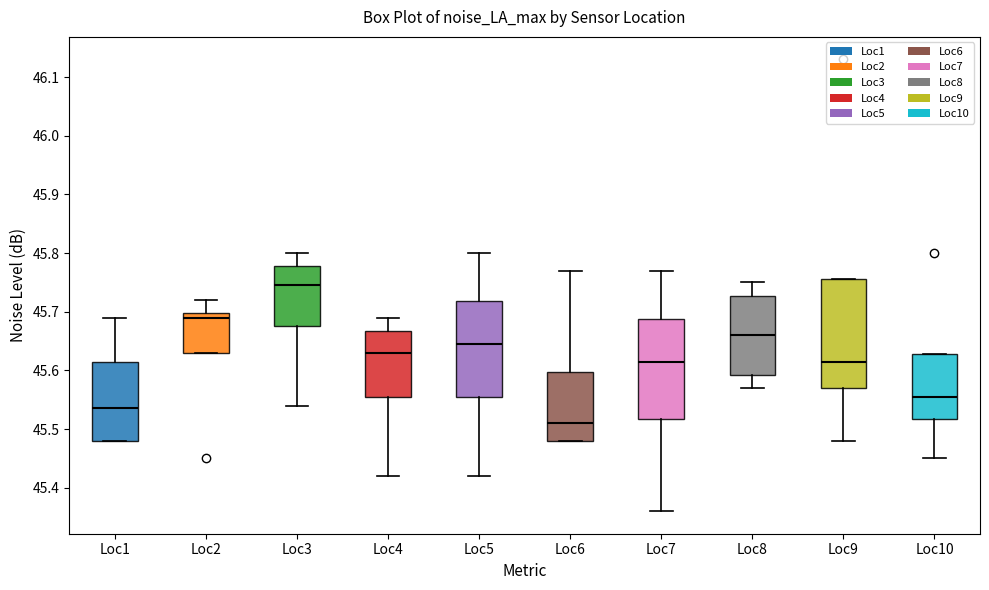

Reading left to right, read every box against the y-axis: the position of its median line, the range the box covers, and the ends of its whiskers. The values are not printed on the chart, so give them approximately, as read against the axis.

Loc1: median 45.54, box 45.48 to 45.62, whiskers 45.48 to 45.69
Loc2: median 45.69, box 45.63 to 45.70, whiskers 45.63 to 45.72
Loc3: median 45.75, box 45.68 to 45.78, whiskers 45.54 to 45.80
Loc4: median 45.63, box 45.56 to 45.67, whiskers 45.42 to 45.69
Loc5: median 45.65, box 45.56 to 45.72, whiskers 45.42 to 45.80
Loc6: median 45.51, box 45.48 to 45.60, whiskers 45.48 to 45.77
Loc7: median 45.62, box 45.52 to 45.69, whiskers 45.36 to 45.77
Loc8: median 45.66, box 45.59 to 45.73, whiskers 45.57 to 45.75
Loc9: median 45.62, box 45.57 to 45.76, whiskers 45.48 to 45.76
Loc10: median 45.56, box 45.52 to 45.63, whiskers 45.45 to 45.63